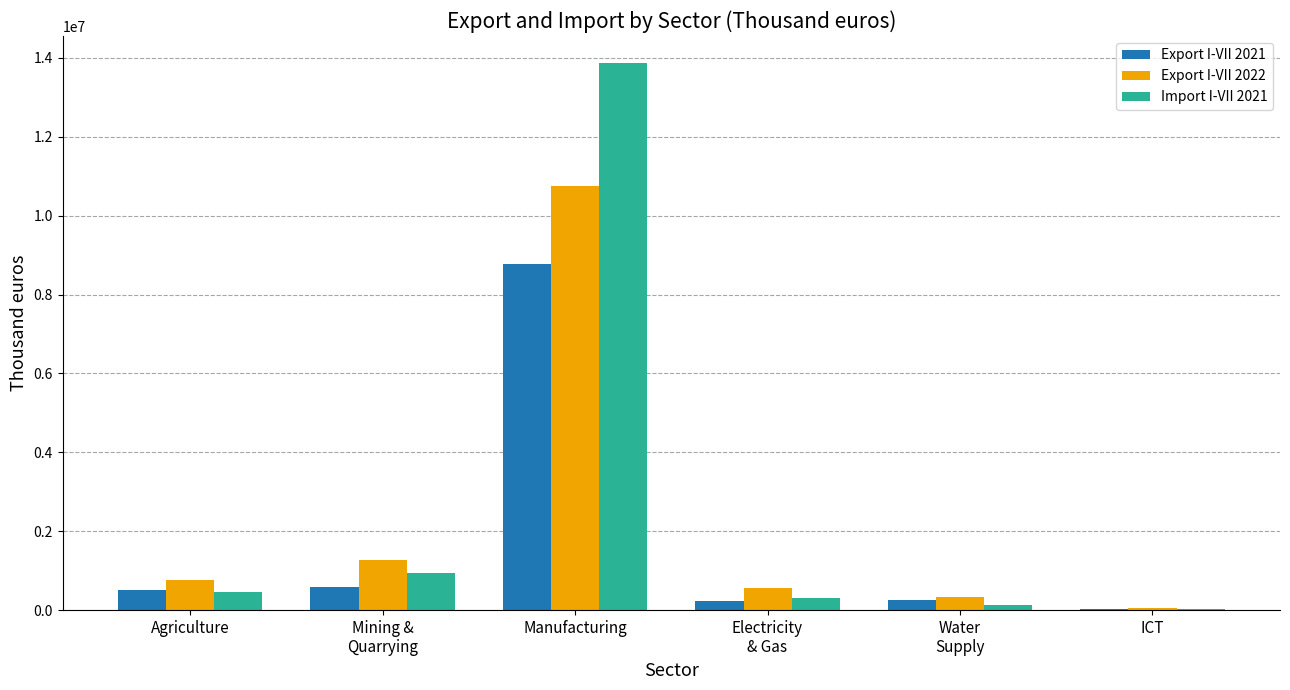

The Import I-VII 2021 series shows 9079184 at Manufacturing. True or false?

False